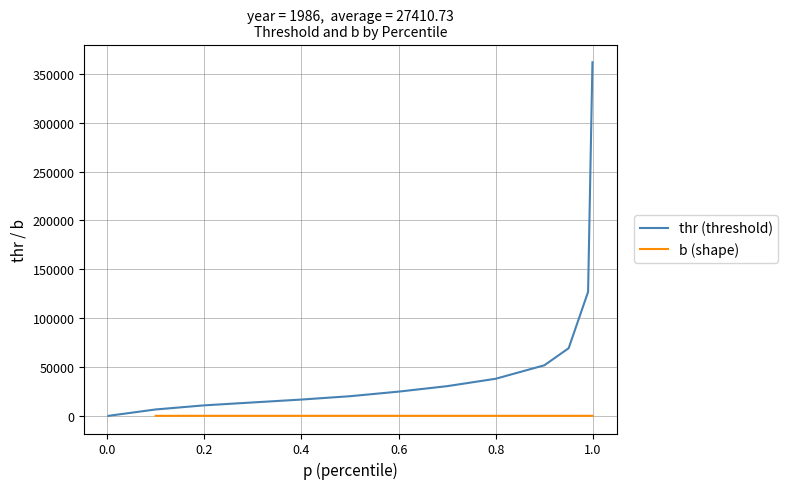

What is the maximum value for thr (threshold)?

362032.6